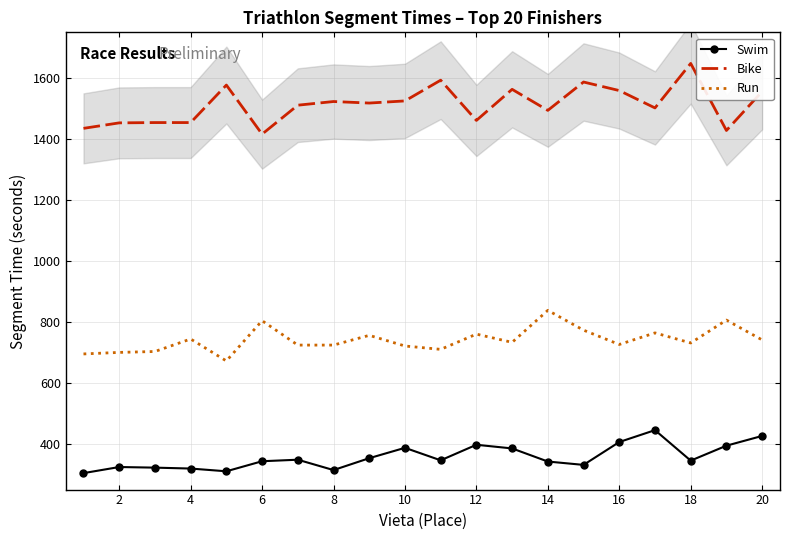

True or false: Swim and Run cross at least once.

False